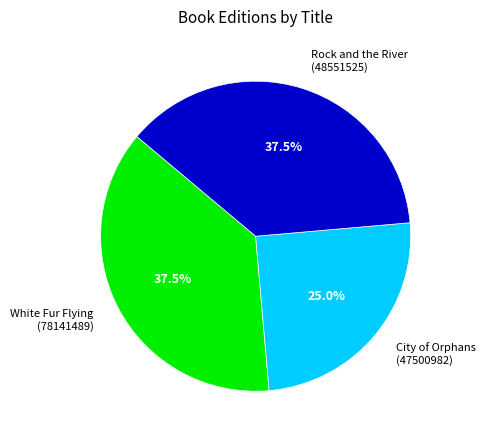

How many segments does this pie chart have?

3